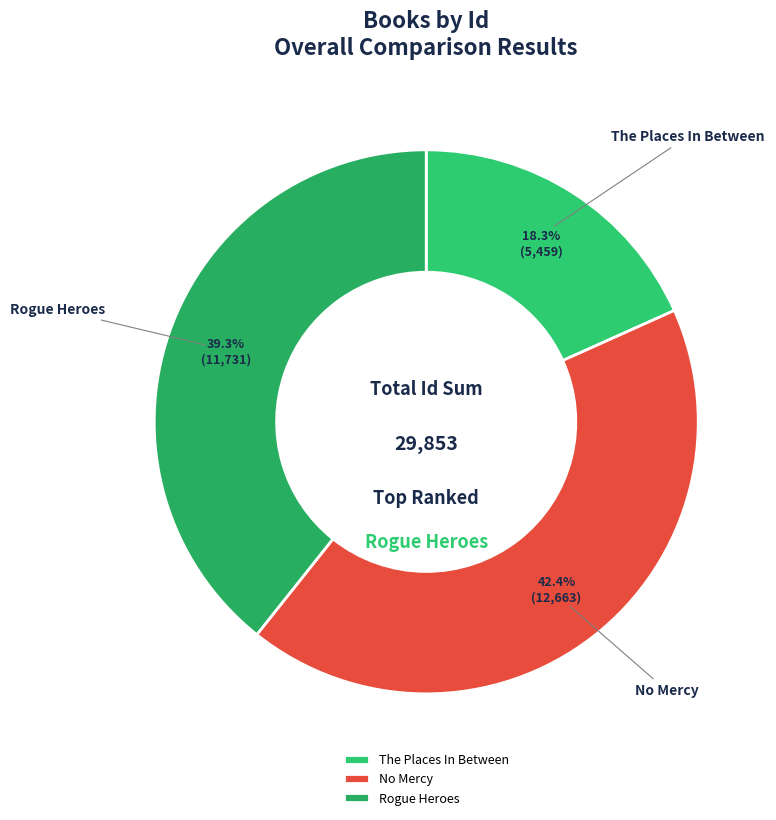

To the nearest percent, what percentage of the pie is No Mercy?

42%